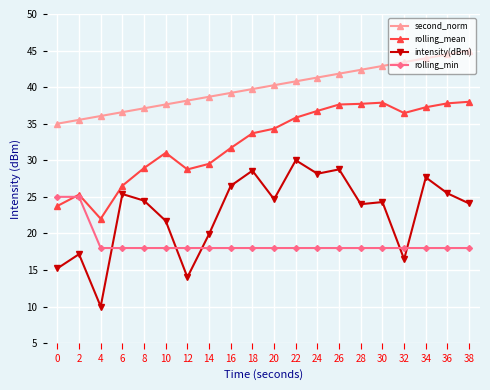

At which category does intensity(dBm) reach its first local valley?

4